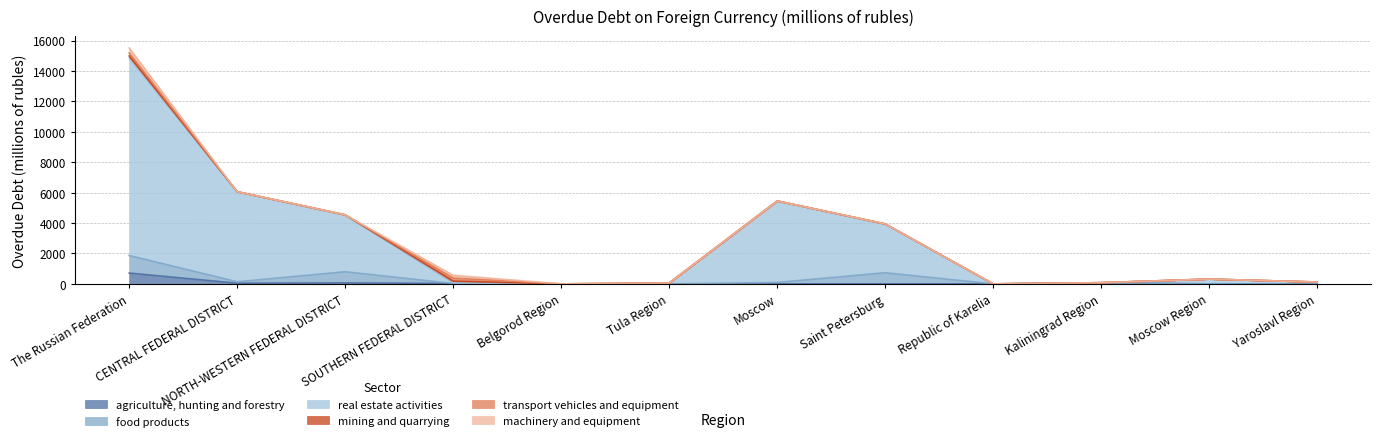

Where do mining and quarrying and food products first cross each other?

NORTH-WESTERN FEDERAL DISTRICT and SOUTHERN FEDERAL DISTRICT